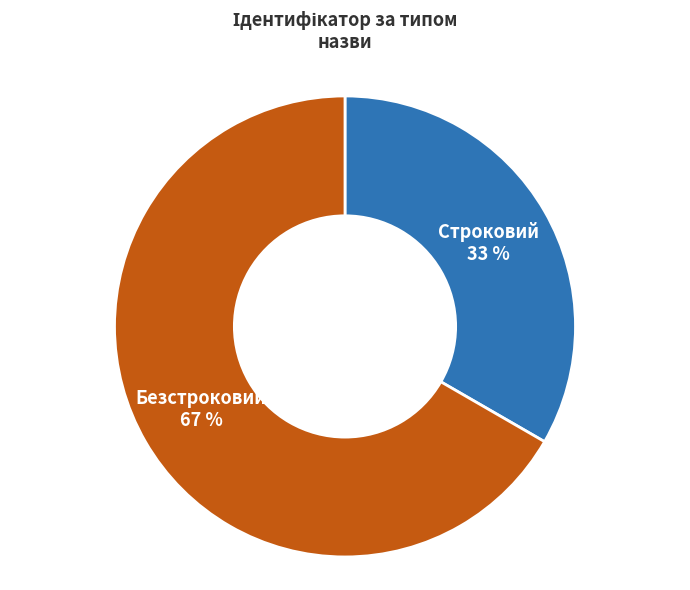

To the nearest percent, what is the average slice percentage?

50%